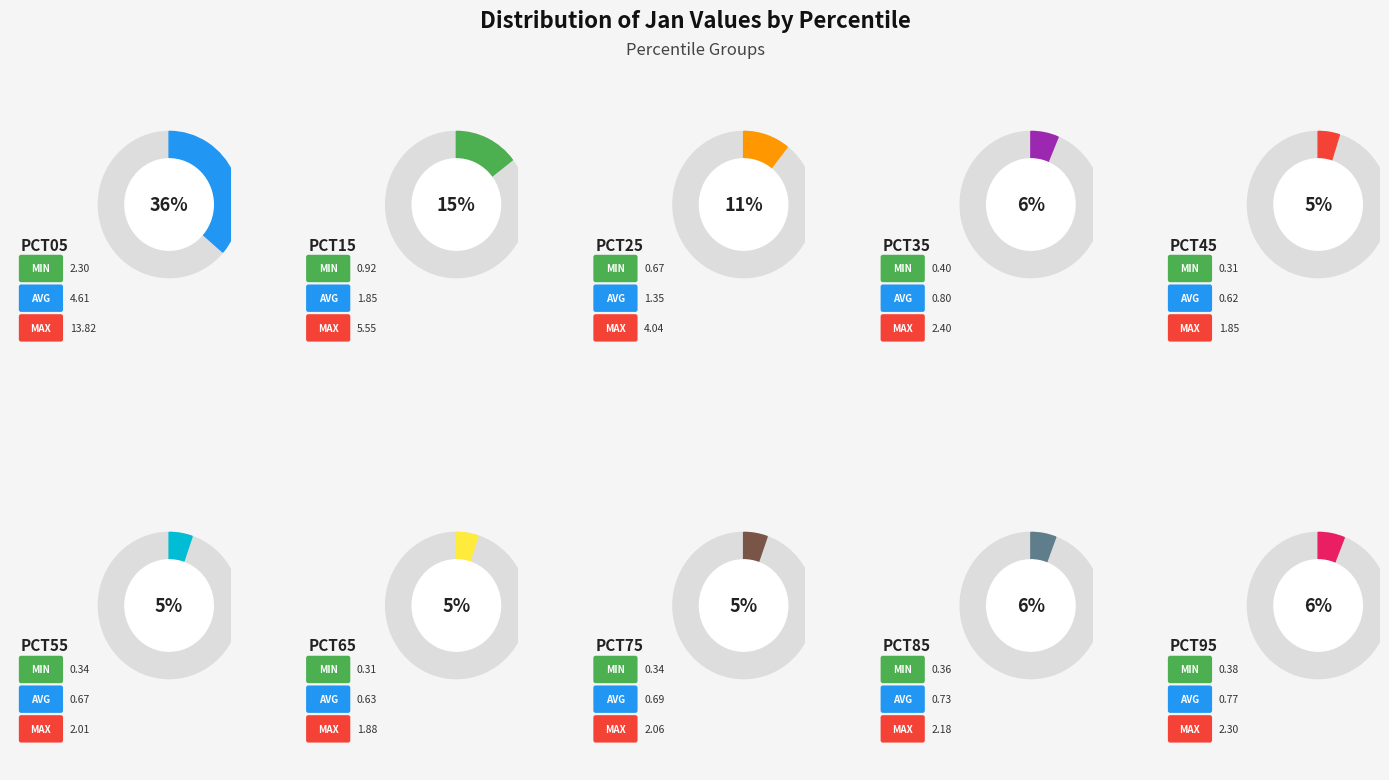

Does pct05 account for over 50% of the chart?

No